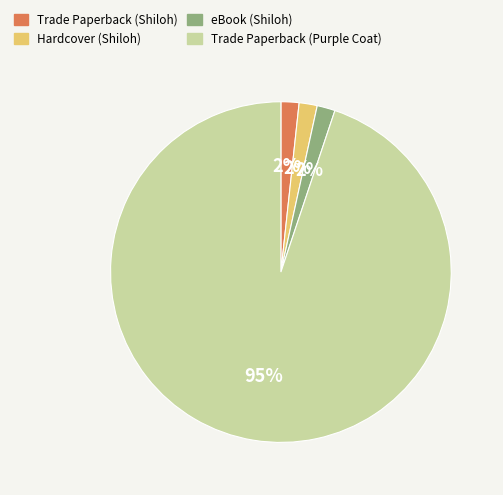

Combined, do Hardcover (Shiloh) and Trade Paperback (Shiloh) account for over 50%?

No